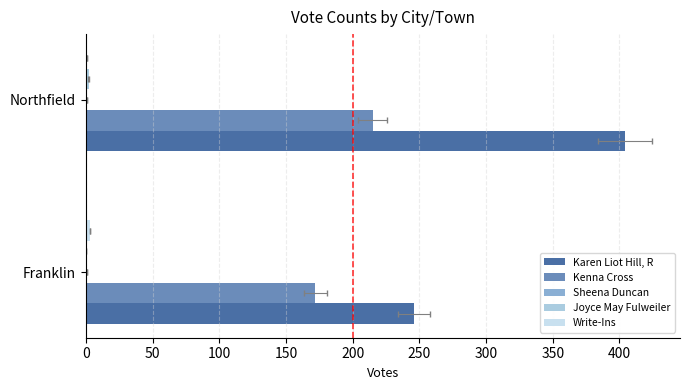

What is the highest value of the Write-Ins series?

3.0